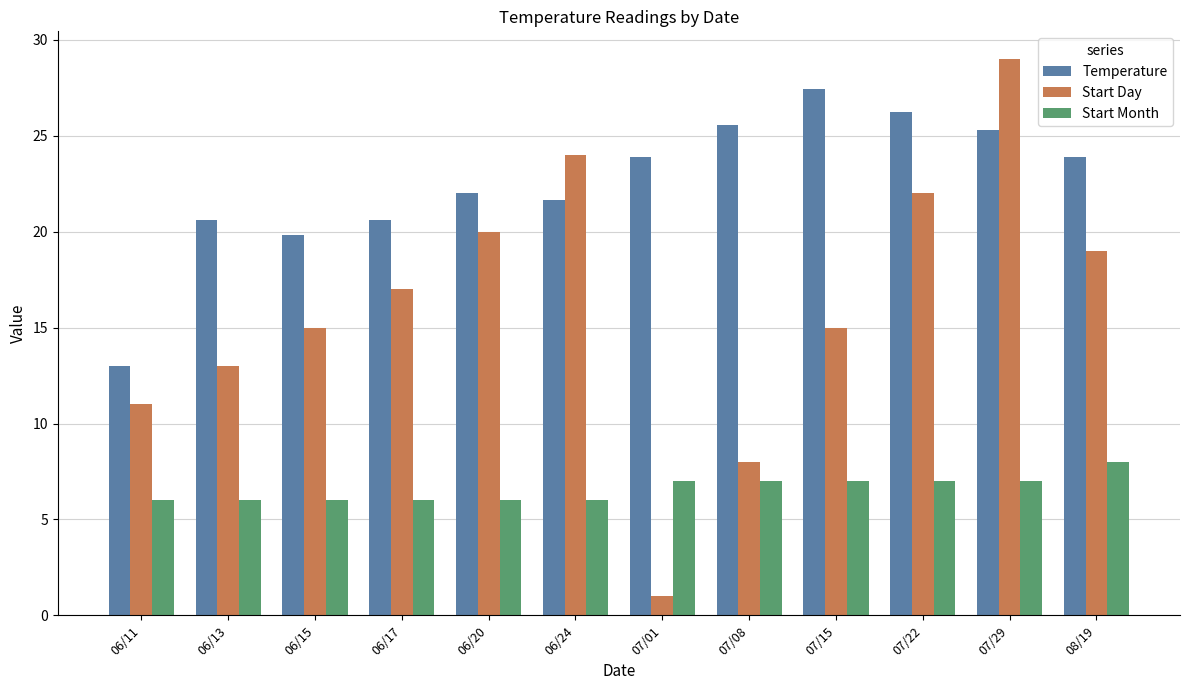

How many data points in Temperature are above 23?

6